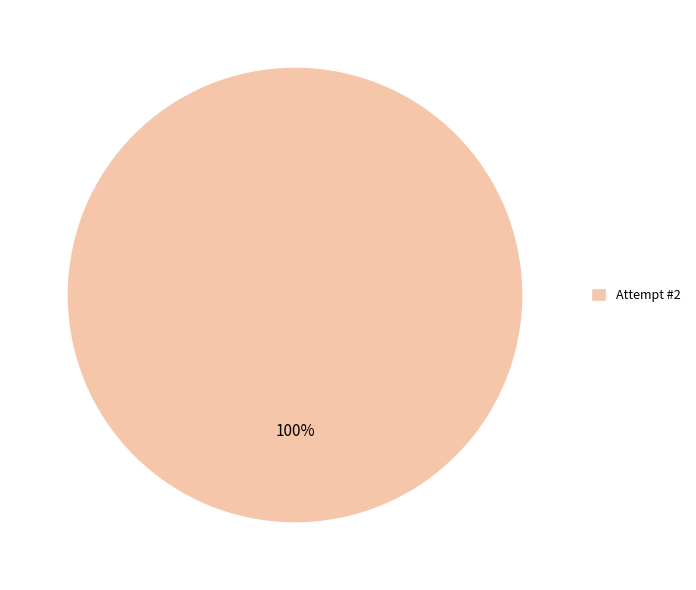

Is it true that Attempt #2 is 100% of the pie?

True